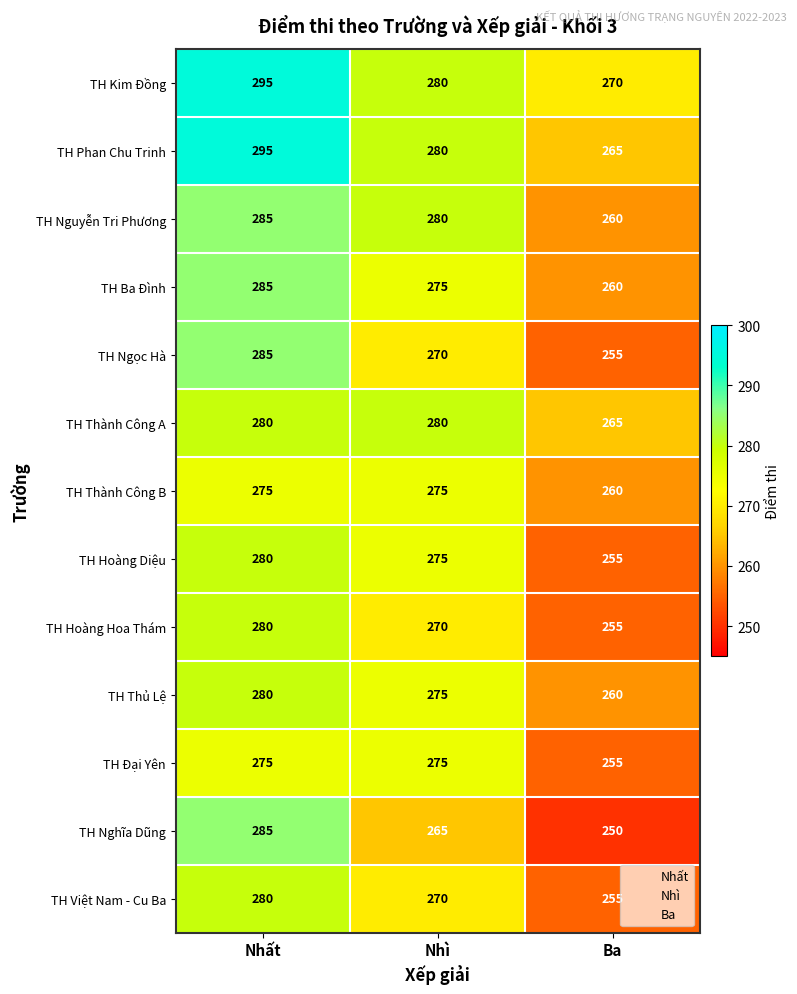

What is the difference between the second highest and minimum values in the TH Hoàng Diệu series?

20